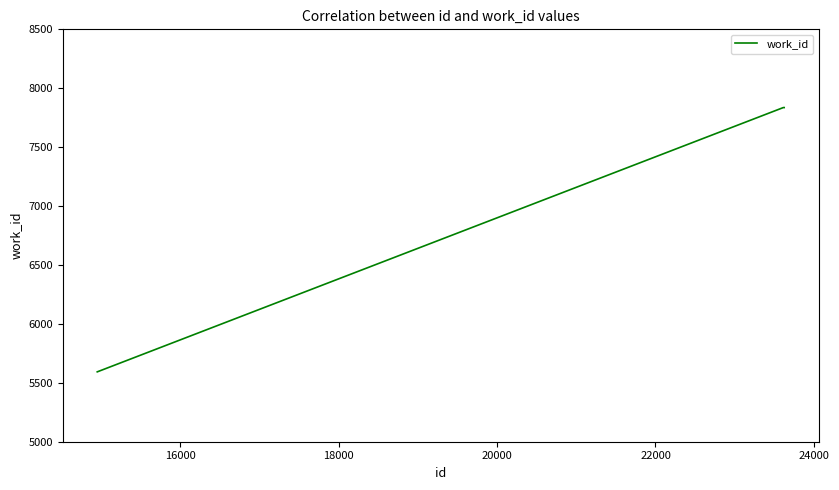

What is the greatest value displayed?

7836